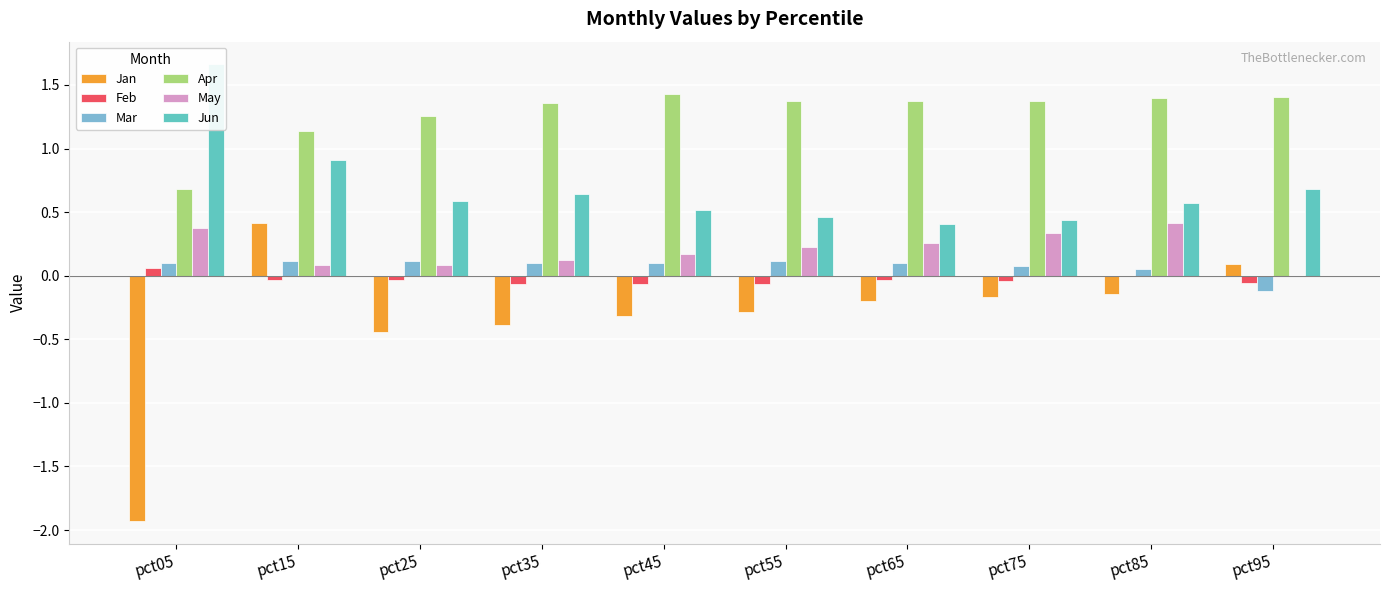

How many distinct data groups are displayed?

6